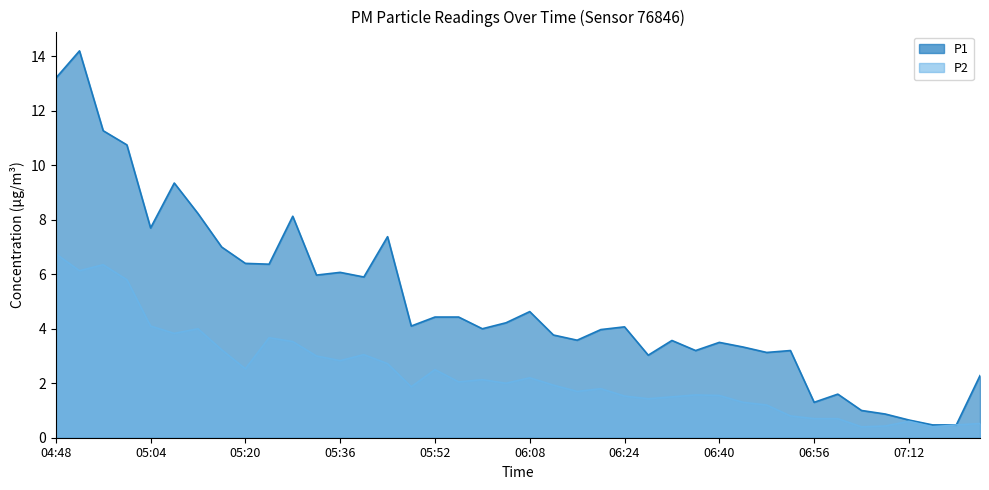

At which category does P2 reach its first local valley?

04:52